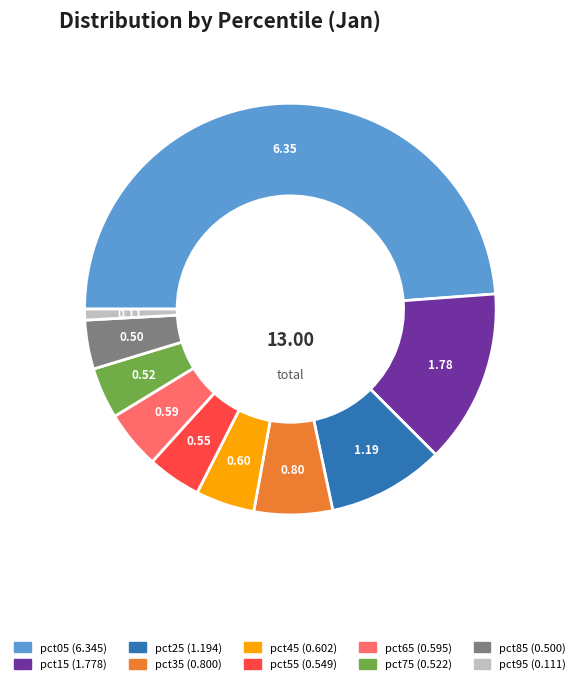

Does pct35 account for over 50% of the chart?

No